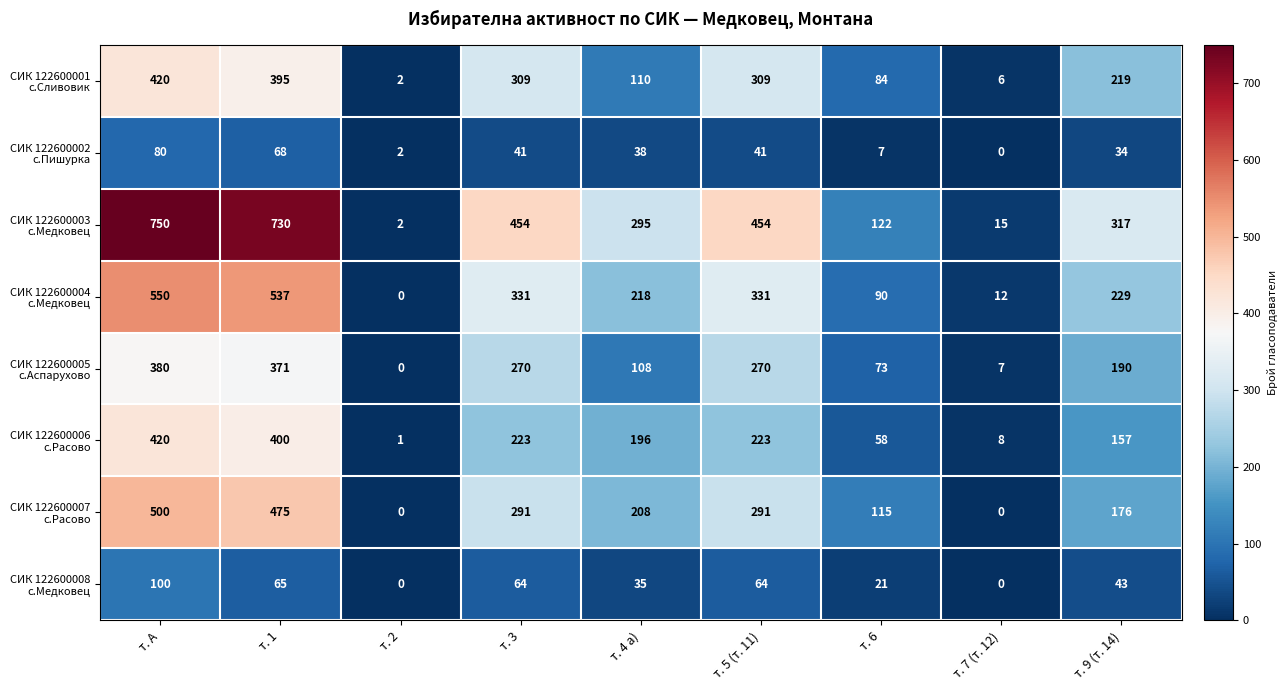

Which label corresponds to the largest value in the chart?

т. А